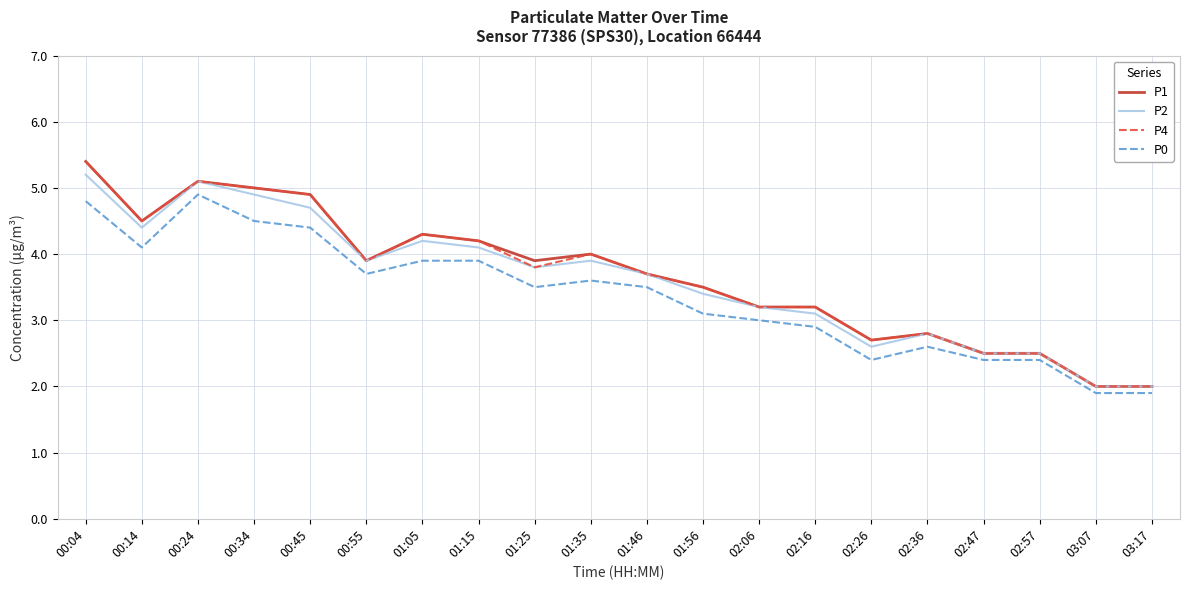

Reading right to left, list all the values displayed in this chart.

P1: 03:17=2.0	03:07=2.0	02:57=2.5	02:47=2.5	02:36=2.8	02:26=2.7	02:16=3.2	02:06=3.2	01:56=3.5	01:46=3.7	01:35=4.0	01:25=3.9	01:15=4.2	01:05=4.3	00:55=3.9	00:45=4.9	00:34=5.0	00:24=5.1	00:14=4.5	00:04=5.4
P2: 03:17=2.0	03:07=2.0	02:57=2.5	02:47=2.5	02:36=2.8	02:26=2.6	02:16=3.1	02:06=3.2	01:56=3.4	01:46=3.7	01:35=3.9	01:25=3.8	01:15=4.1	01:05=4.2	00:55=3.9	00:45=4.7	00:34=4.9	00:24=5.1	00:14=4.4	00:04=5.2
P4: 03:17=2.0	03:07=2.0	02:57=2.5	02:47=2.5	02:36=2.8	02:26=2.7	02:16=3.2	02:06=3.2	01:56=3.5	01:46=3.7	01:35=4.0	01:25=3.8	01:15=4.2	01:05=4.3	00:55=3.9	00:45=4.9	00:34=5.0	00:24=5.1	00:14=4.5	00:04=5.4
P0: 03:17=1.9	03:07=1.9	02:57=2.4	02:47=2.4	02:36=2.6	02:26=2.4	02:16=2.9	02:06=3.0	01:56=3.1	01:46=3.5	01:35=3.6	01:25=3.5	01:15=3.9	01:05=3.9	00:55=3.7	00:45=4.4	00:34=4.5	00:24=4.9	00:14=4.1	00:04=4.8